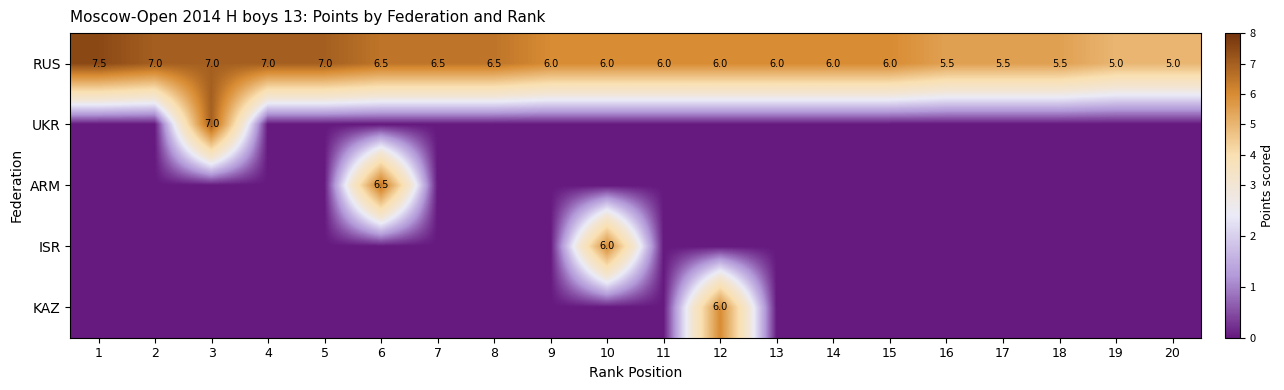

Is it true that KAZ equals 6.0 at 12?

True